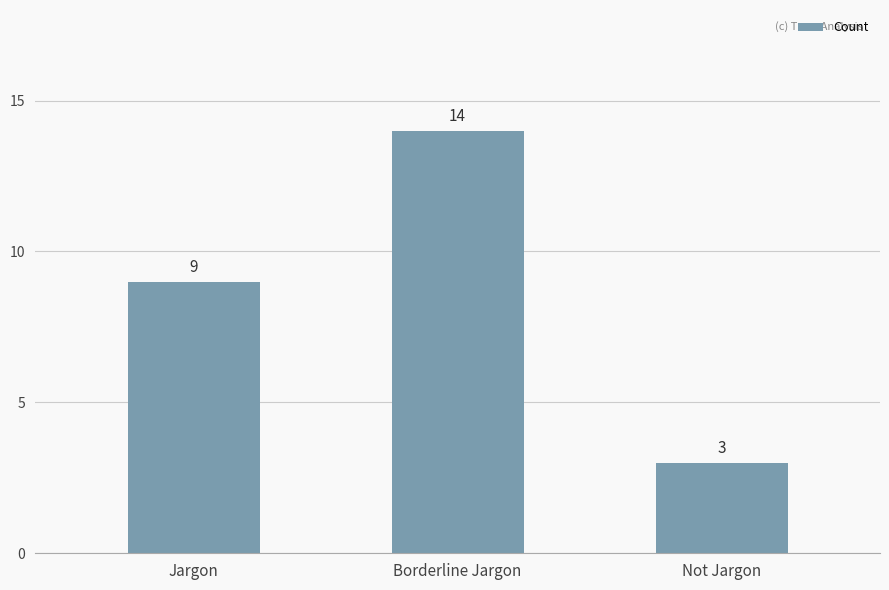

What is the difference between the values at Jargon and Not Jargon?

6